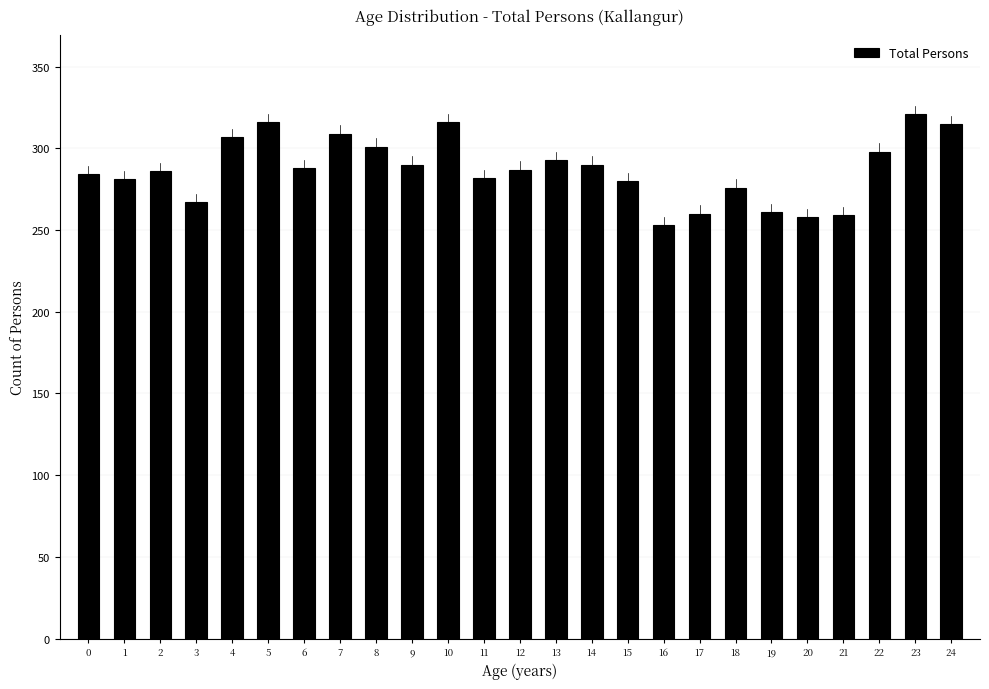

What is the value of the 5th bar from the left?

307